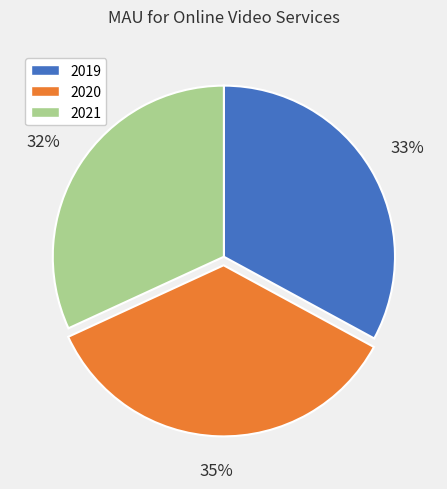

Rank the categories by value from lowest to highest.

2021, 2019, 2020